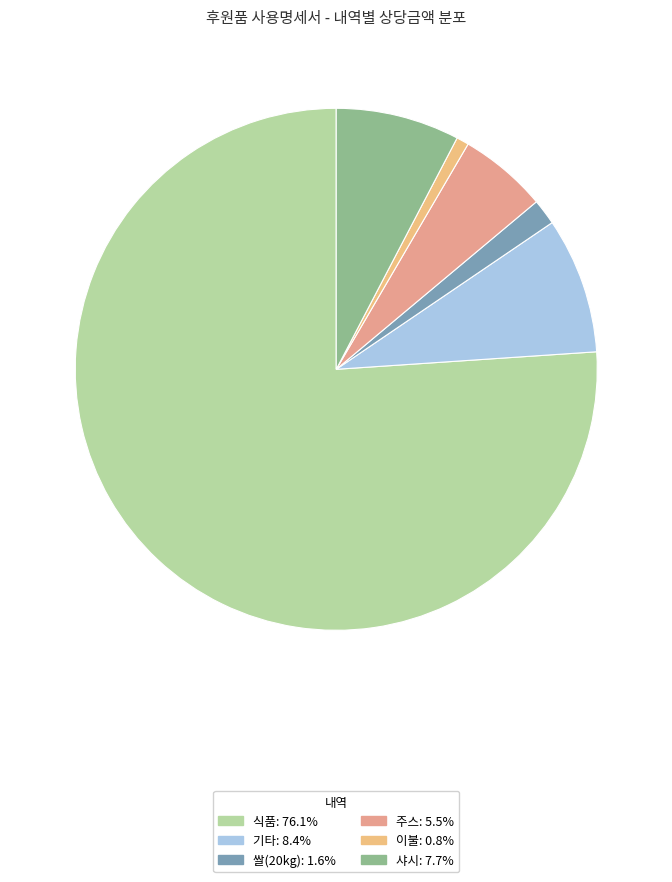

Which slice is the smallest?

이불